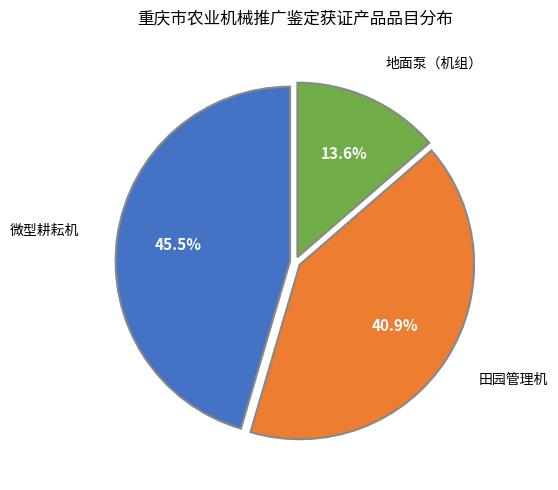

Is there any slice that represents more than half of the pie?

No